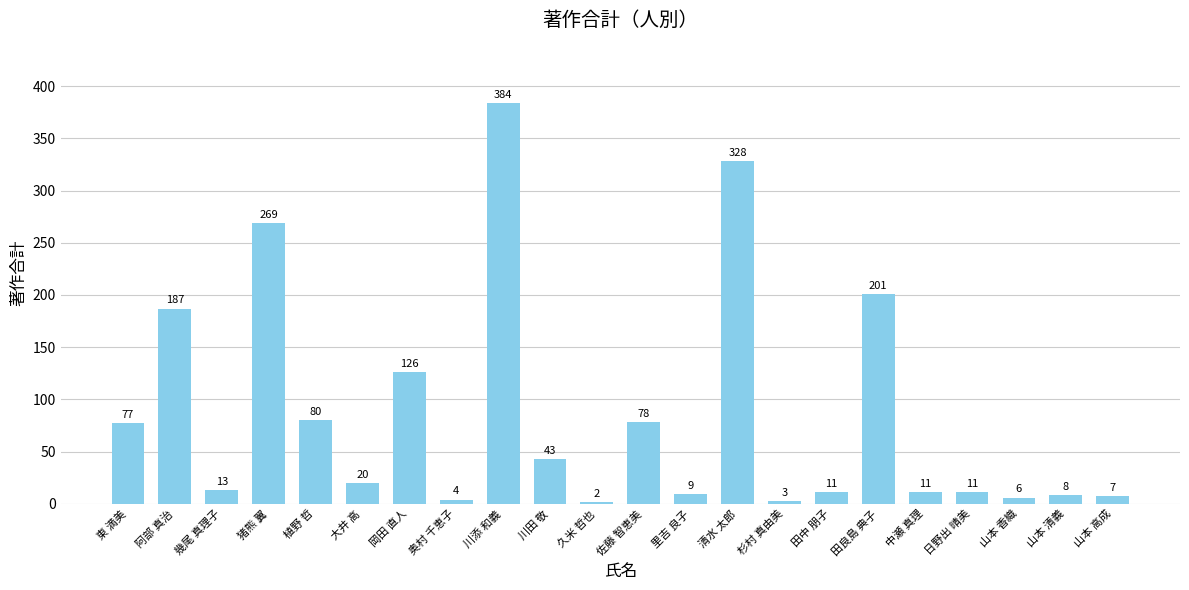

What position from the left is 奥村 千恵子?

8